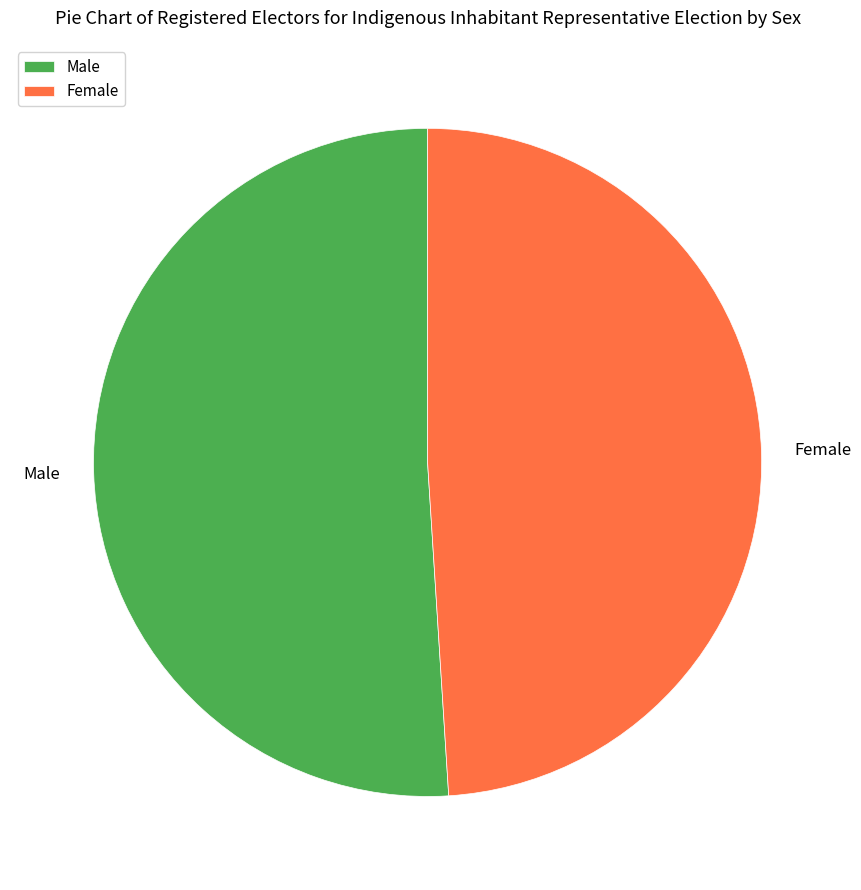

Do Female and Male together represent more than half of the pie?

Yes